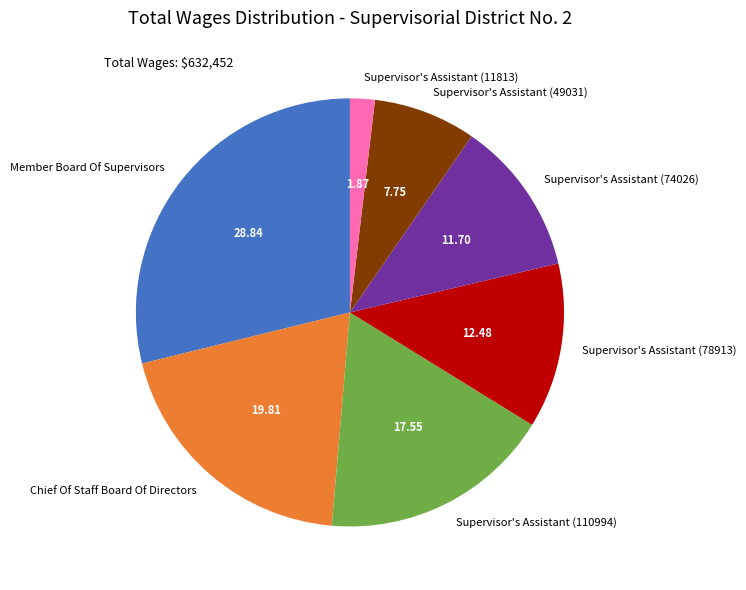

Rank the categories by value from lowest to highest.

Supervisor's Assistant (11813), Supervisor's Assistant (49031), Supervisor's Assistant (74026), Supervisor's Assistant (78913), Supervisor's Assistant (110994), Chief Of Staff Board Of Directors, Member Board Of Supervisors